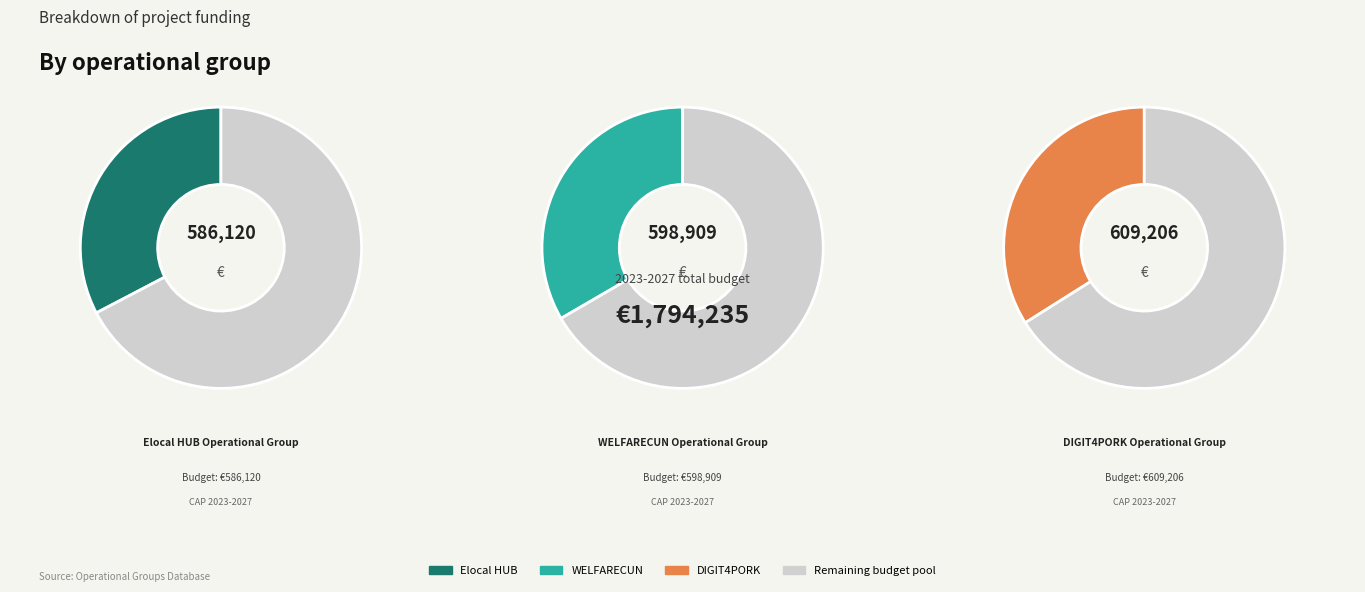

Does Elocal HUB account for over 50% of the chart?

No